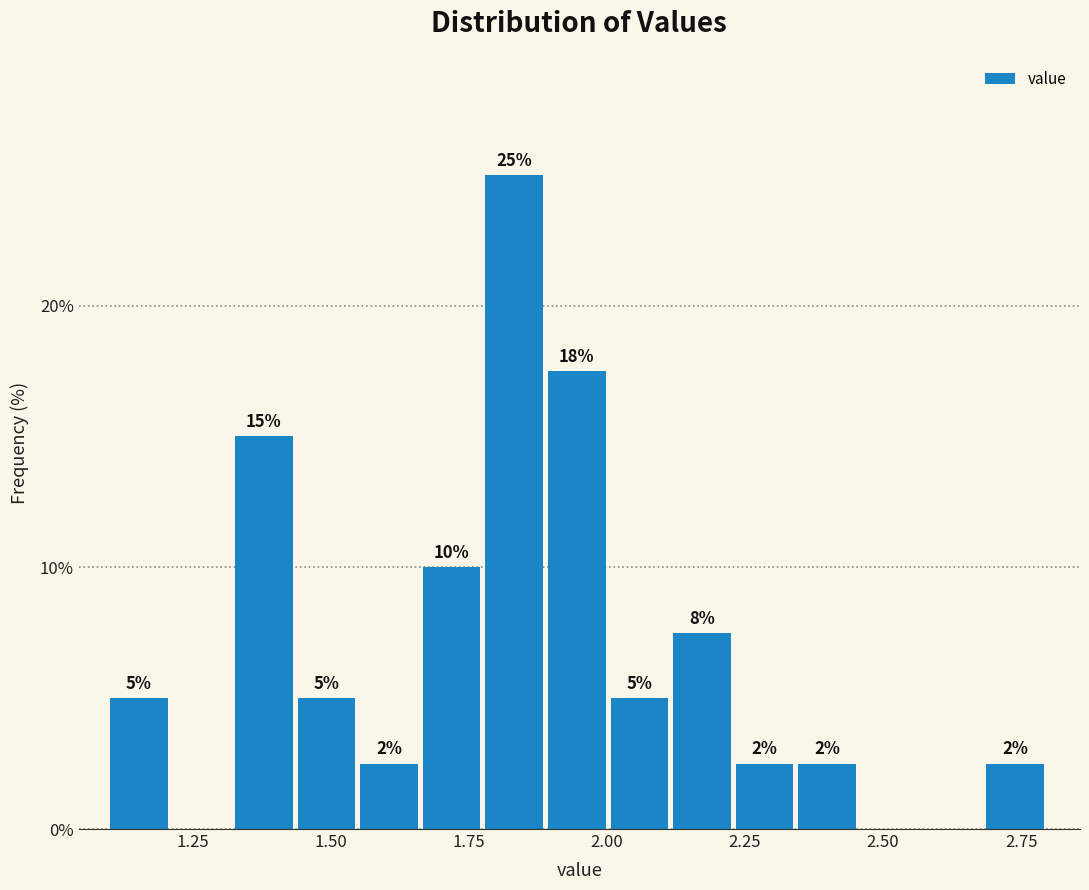

Read against the x-axis, roughly where is the centre of the tallest bar?

1.85